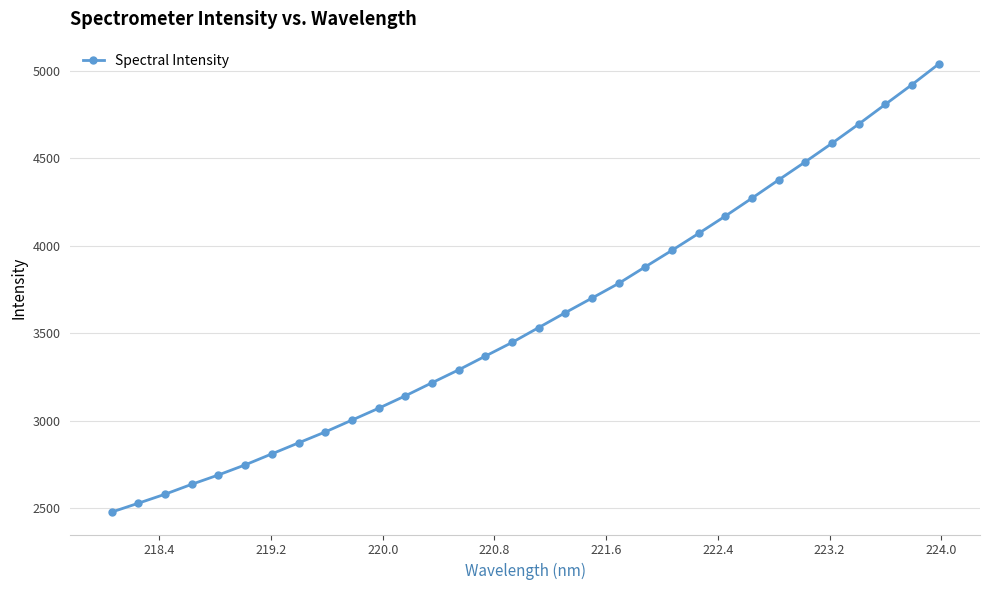

What is the sum of all values?

114725.1